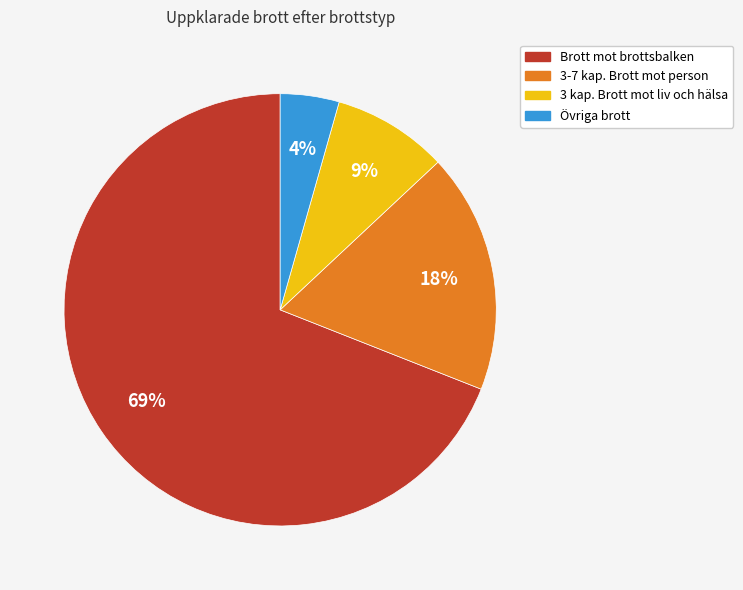

Which category has the smallest portion of the pie?

Övriga brott